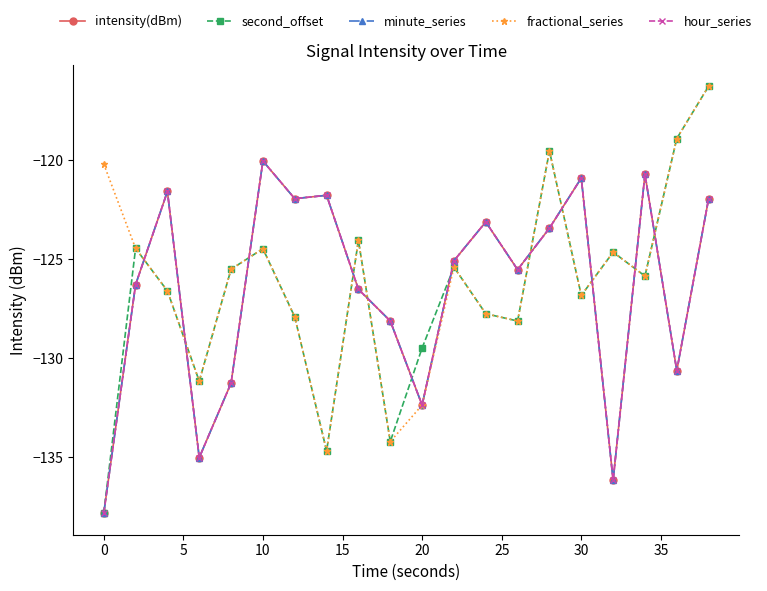

Is this an area chart (filled region under the line)?

No